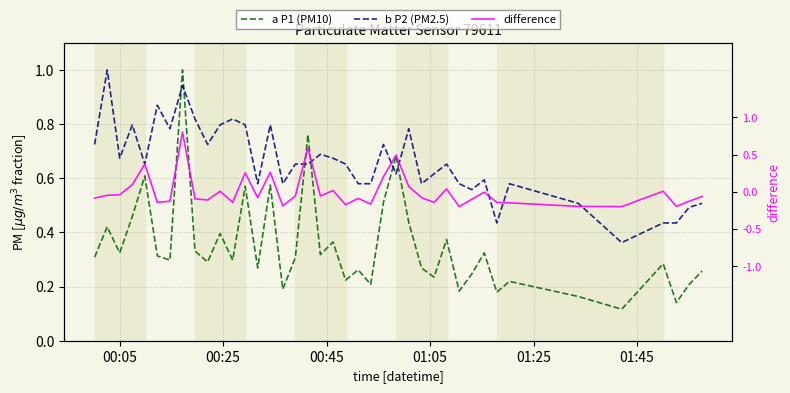

Which series has the largest total across all categories?

b P2 (PM2.5)